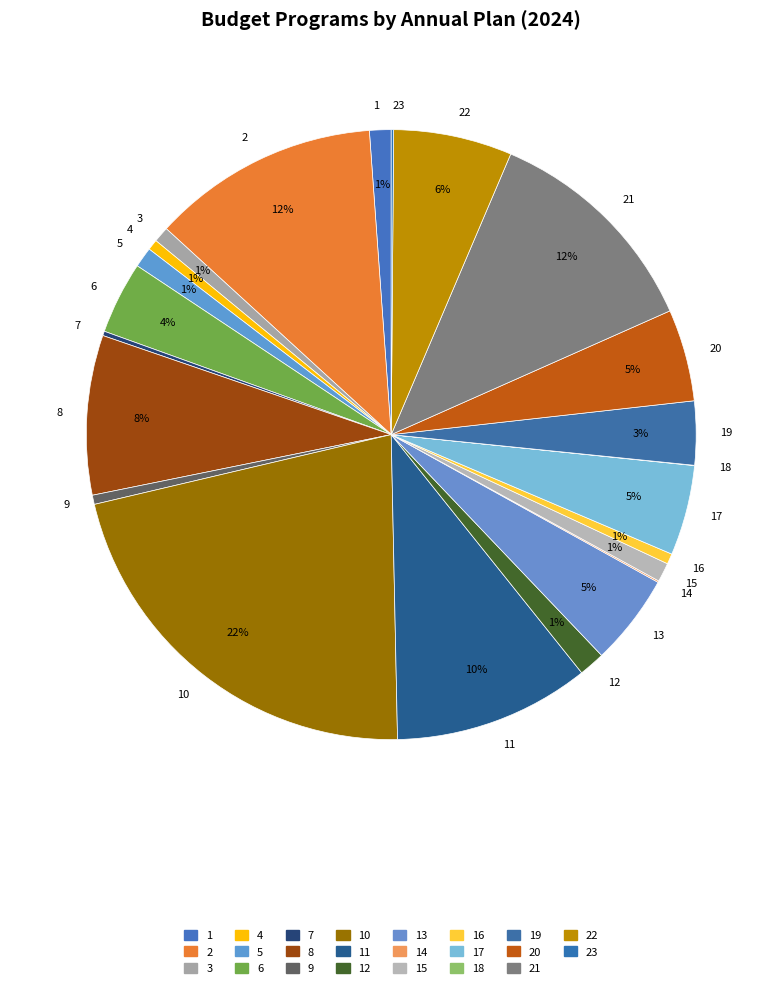

To the nearest percent, what is the combined percentage of 4 and 5?

2%